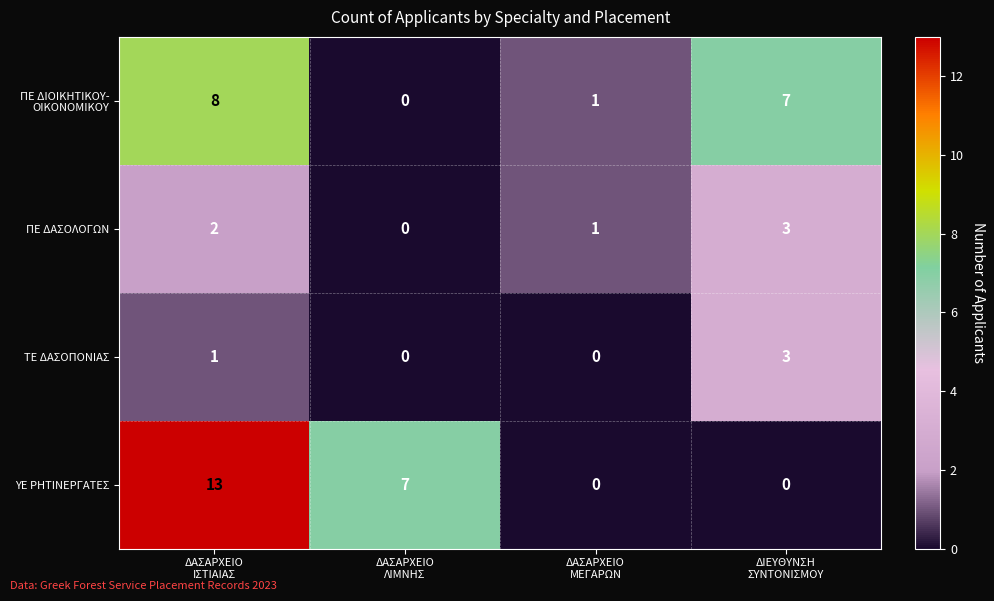

Which series has the largest range (max minus min)?

ΥΕ ΡΗΤΙΝΕΡΓΑΤΕΣ